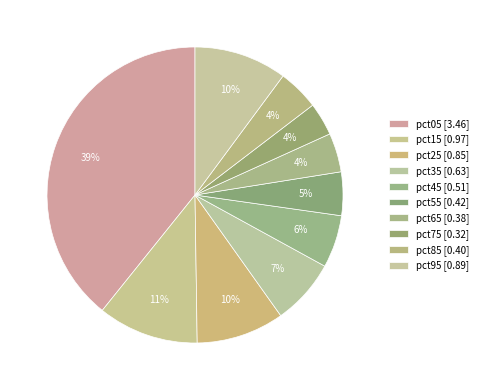

To the nearest percent, what is the difference between the largest and smallest slice percentages?

36%